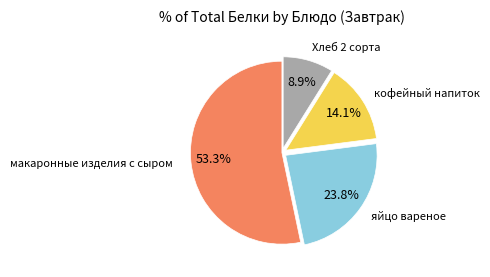

Is there a majority slice in this chart?

Yes